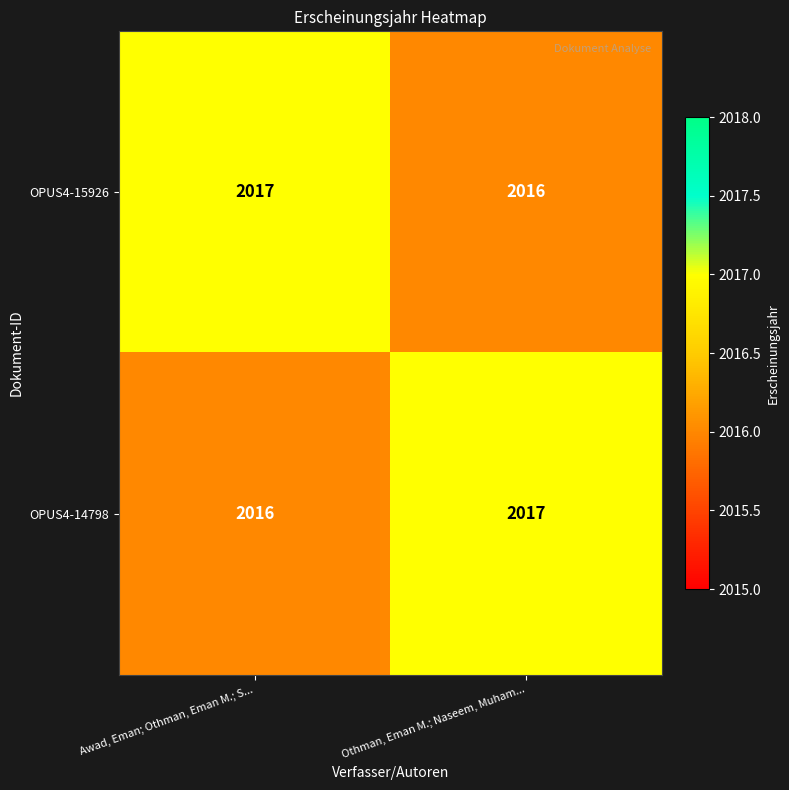

What value does the OPUS4-15926 series have at Othman, Eman M.; Naseem, Muham...?

2016